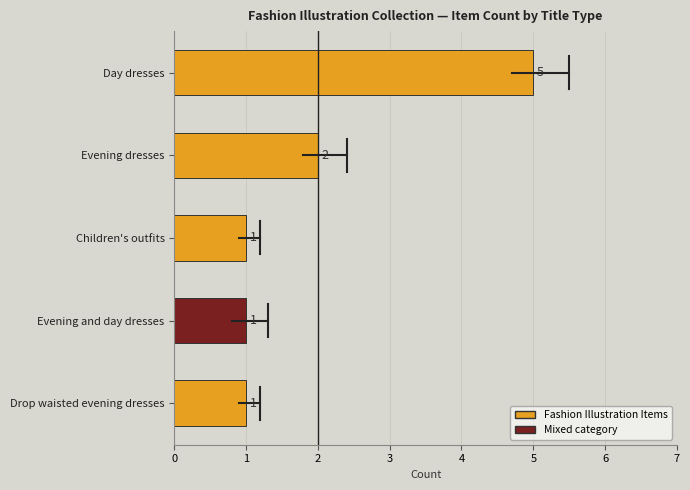

Is it true that the value at Drop waisted evening dresses is 1?

True